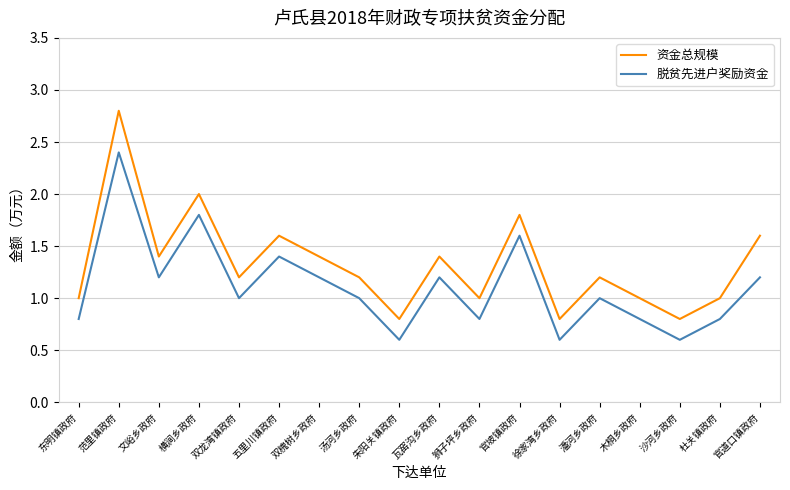

Is the value of 脱贫先进户奖励资金 at 文峪乡政府 greater than the value of 资金总规模 at 文峪乡政府?

No